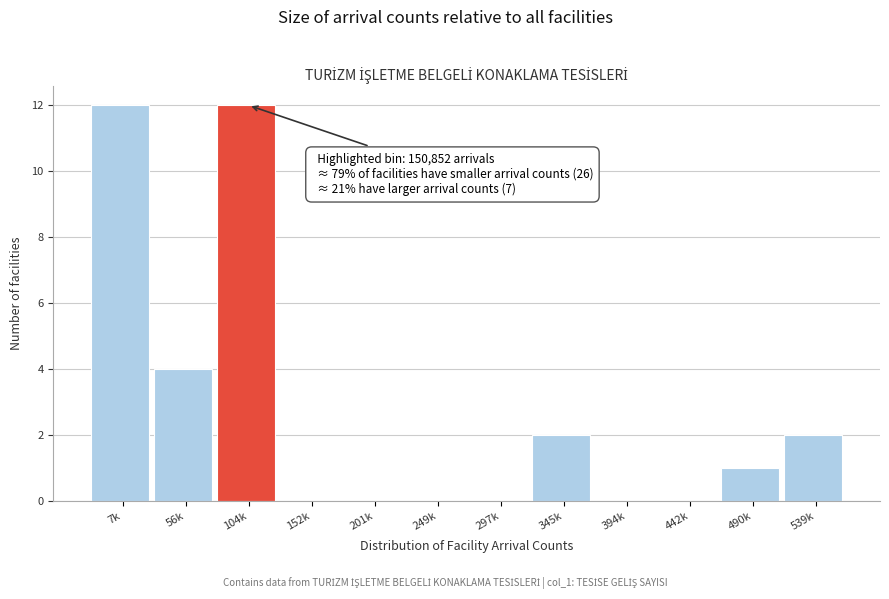

Reading right to left, what are all the values shown in this chart?

539k=2	490k=1	442k=0	394k=0	345k=2	297k=0	249k=0	201k=0	152k=0	104k=12	56k=4	7k=12